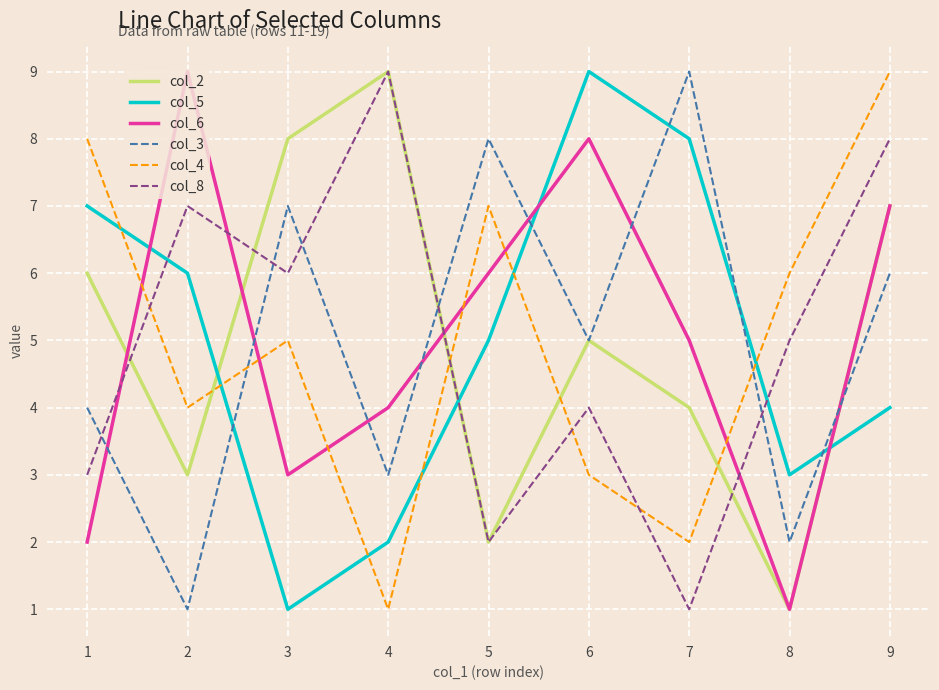

What is the sum of all col_6 values?

45